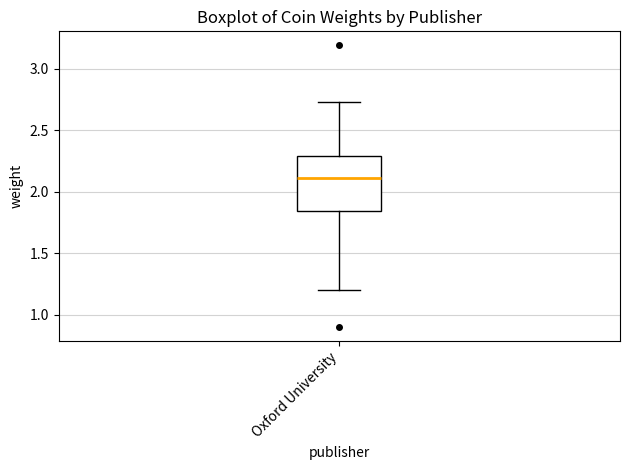

Where does the lower whisker of the box for Oxford University end on the y-axis? The values are not printed on the chart, so give them approximately, as read against the axis.

1.20